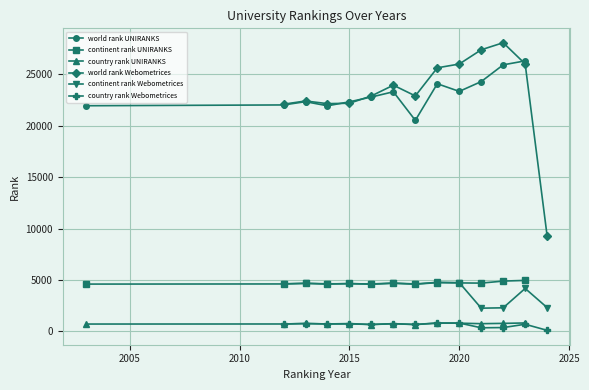

True or false: world rank Webometrices and country rank Webometrices intersect in this chart.

False